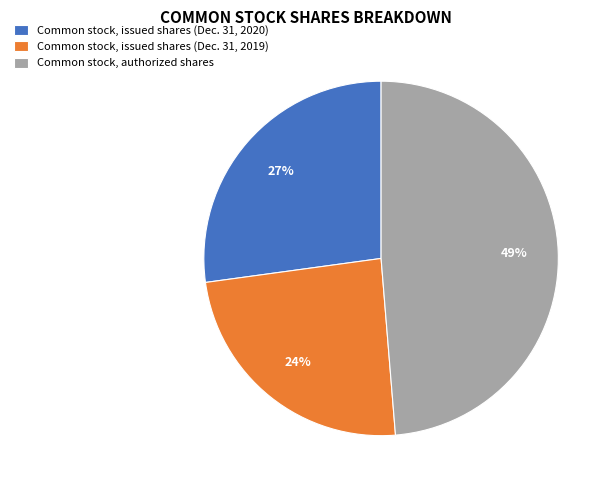

Does Common stock, issued shares (Dec. 31, 2019) account for over 50% of the chart?

No